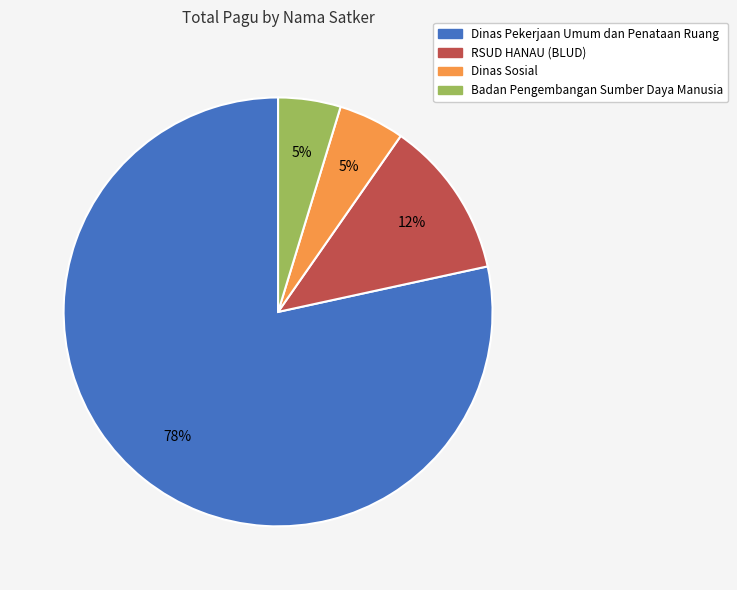

Does any single category account for the majority?

Yes